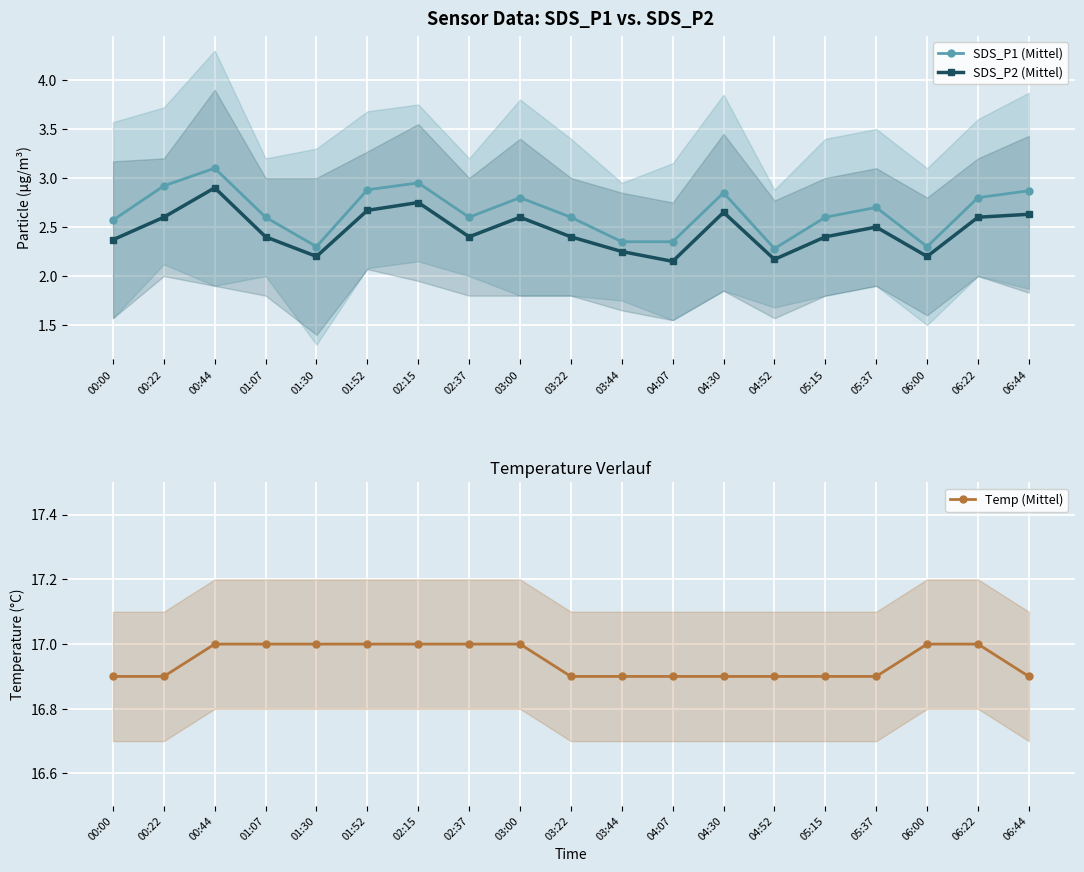

What are all the series names shown in the legend?

SDS_P1 (Mittel), SDS_P2 (Mittel), Temp (Mittel)